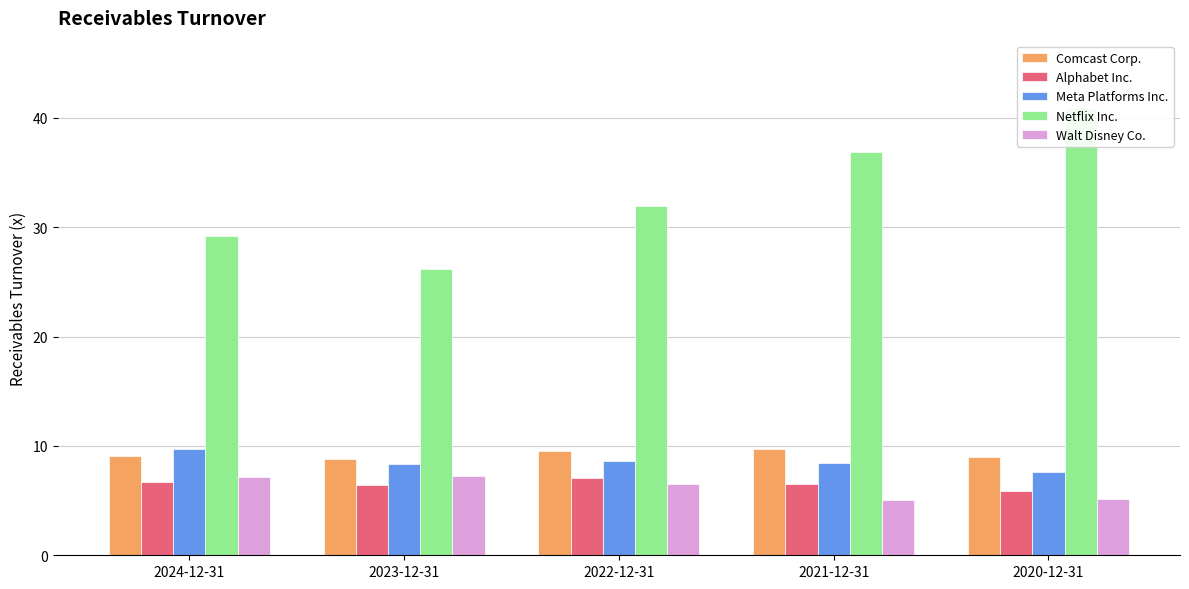

Which series has the largest total across all categories?

Netflix Inc.